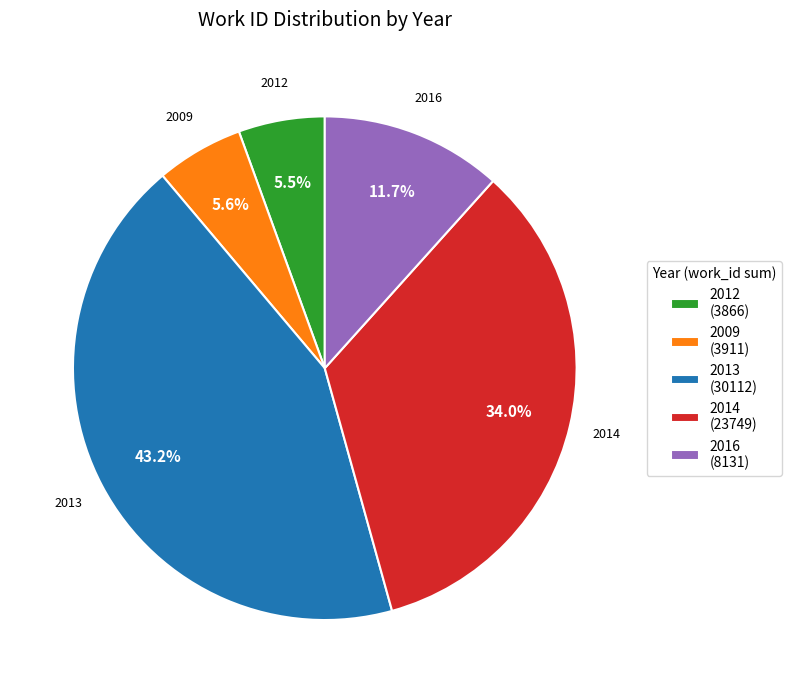

To the nearest percent, what is the average slice percentage?

20%